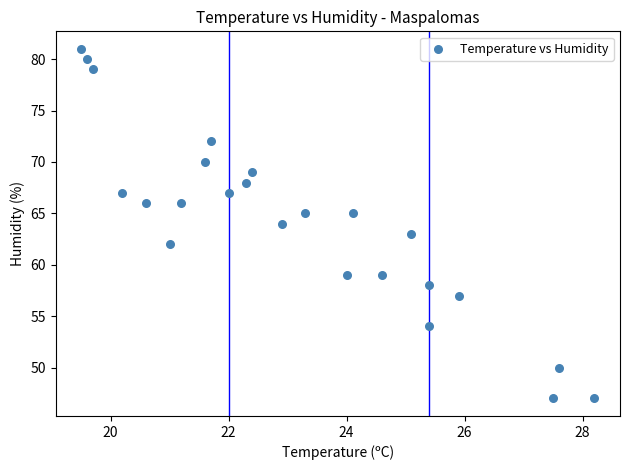

What is the range of Y values (max minus min)?

34